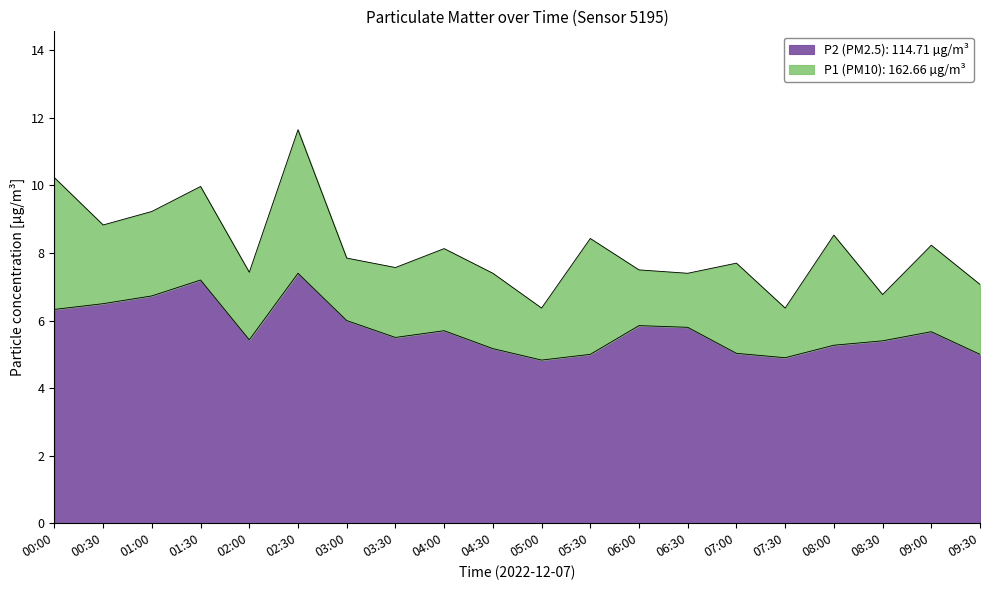

How many lines are shown in the chart?

2